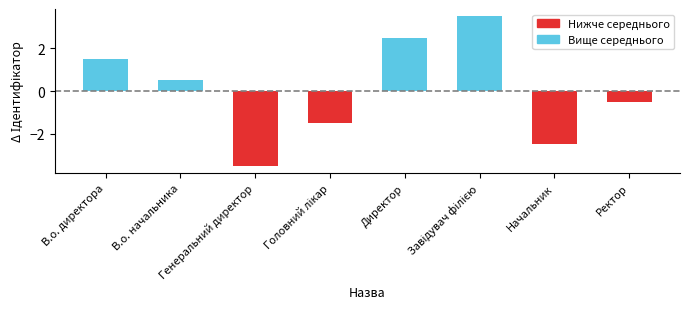

What is the difference between the second highest and second lowest values?

5.0